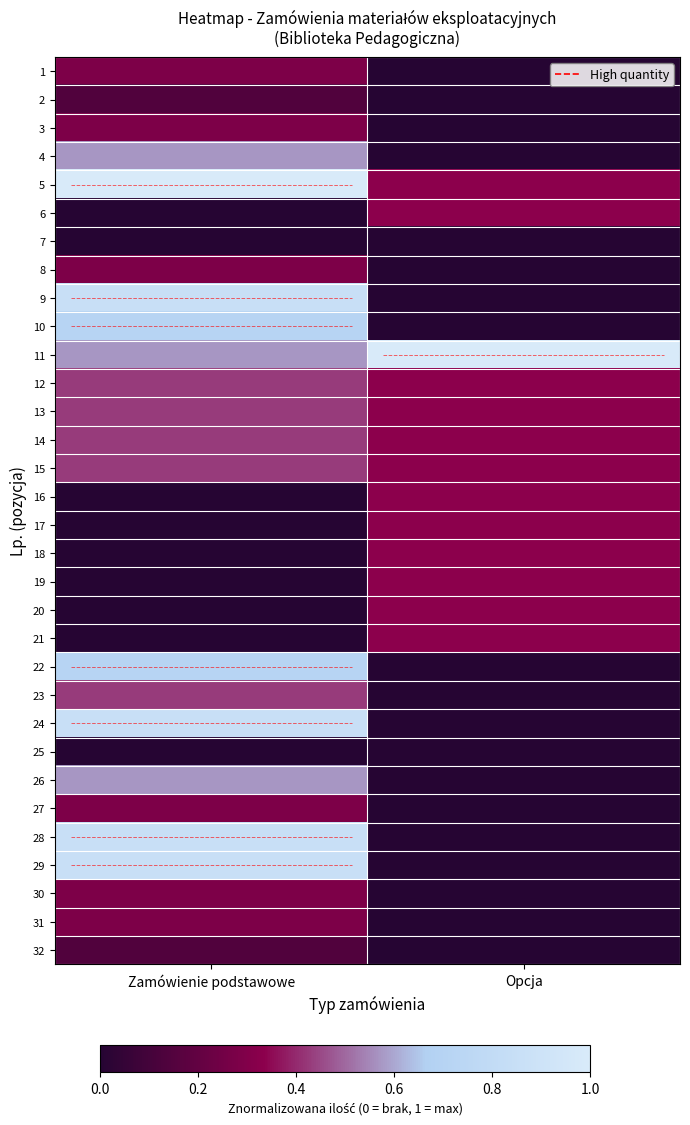

How many data points does each series have?

2